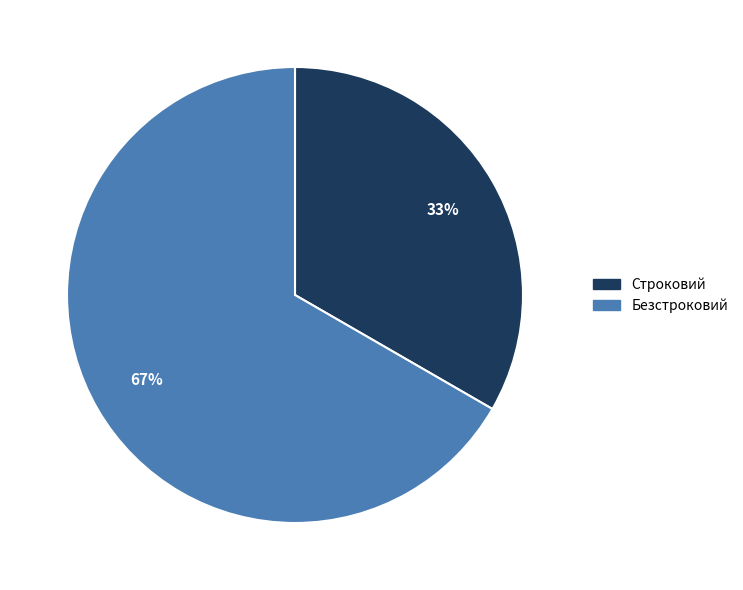

How many segments does this pie chart have?

2